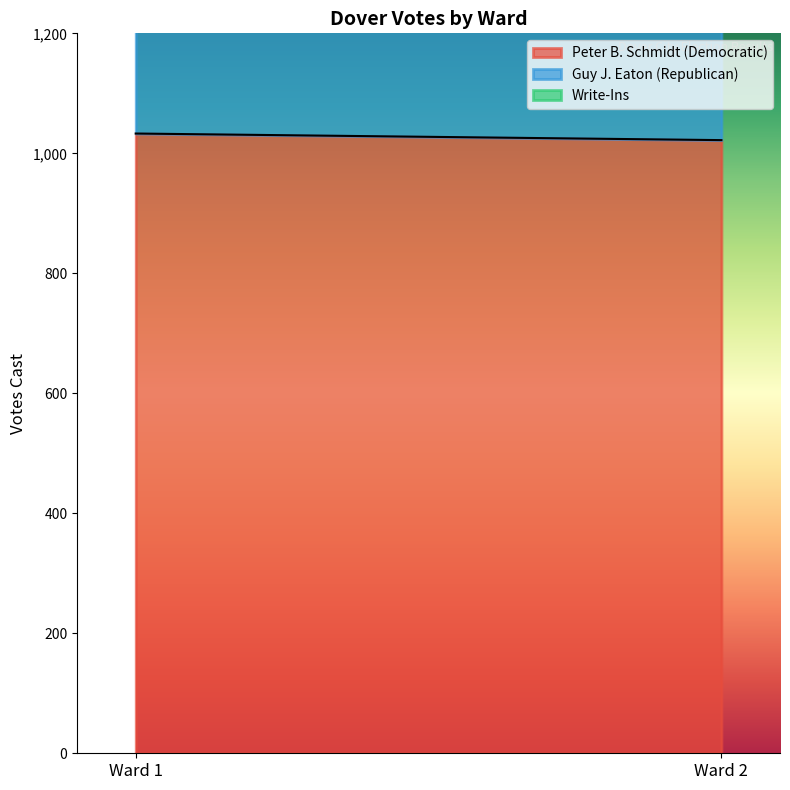

How many distinct data groups are displayed?

3